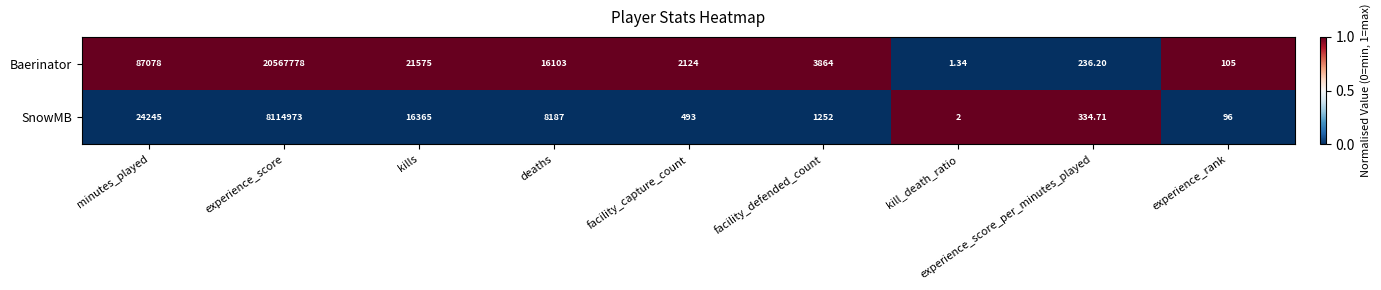

At which category is the sum across all series the highest?

experience_score